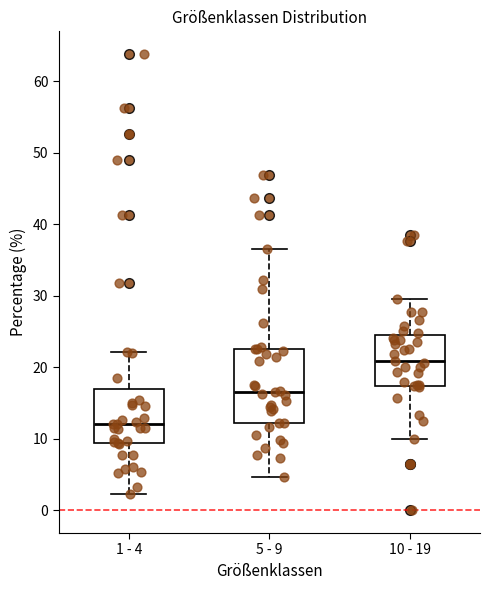

Where does the median line of the box for 1 - 4 sit on the y-axis? The values are not printed on the chart, so give them approximately, as read against the axis.

12